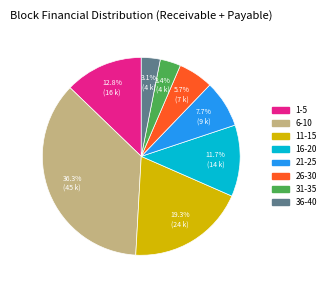

Is there any slice that represents more than half of the pie?

No